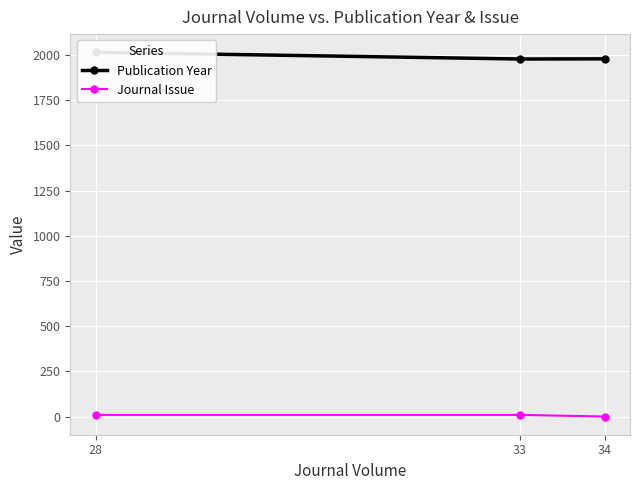

Between 34 and 28, which series saw the biggest shift?

Publication Year